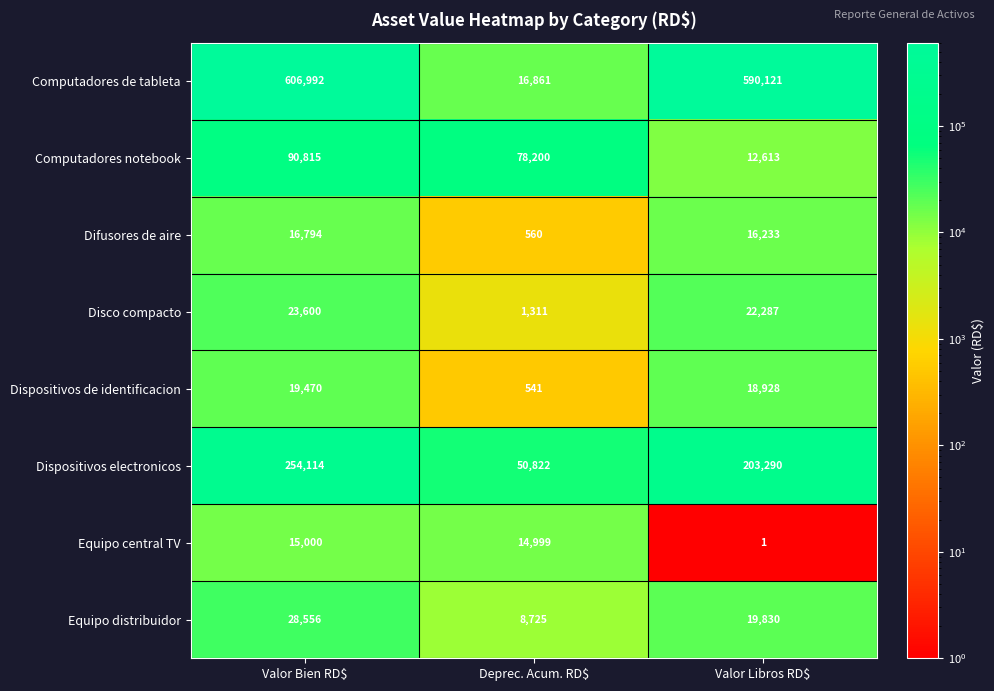

List the series in order of their peak value, lowest first.

Equipo central TV, Difusores de aire, Dispositivos de identificacion, Disco compacto, Equipo distribuidor, Computadores notebook, Dispositivos electronicos, Computadores de tableta